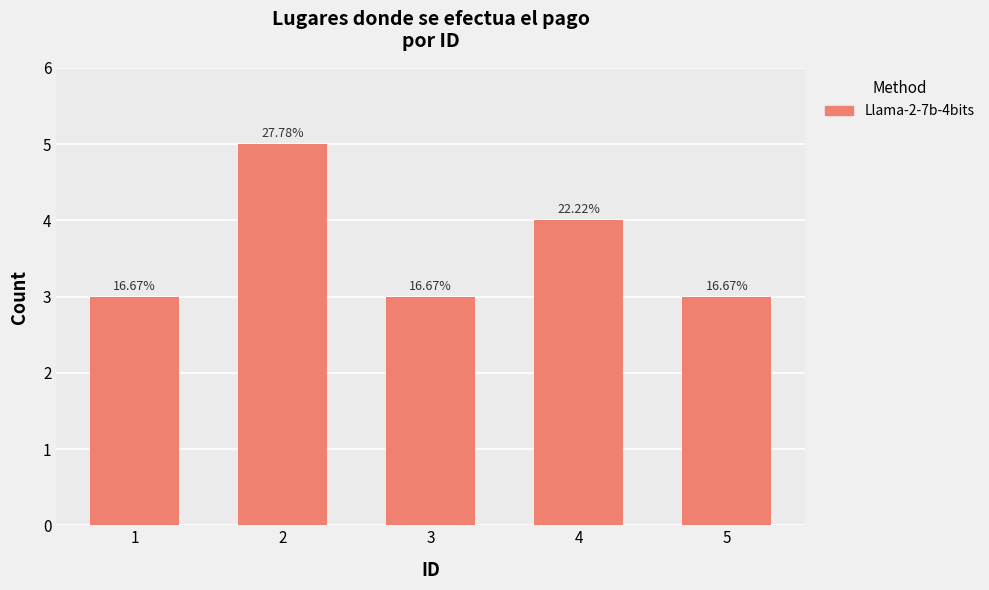

Does the chart contain any negative values?

No